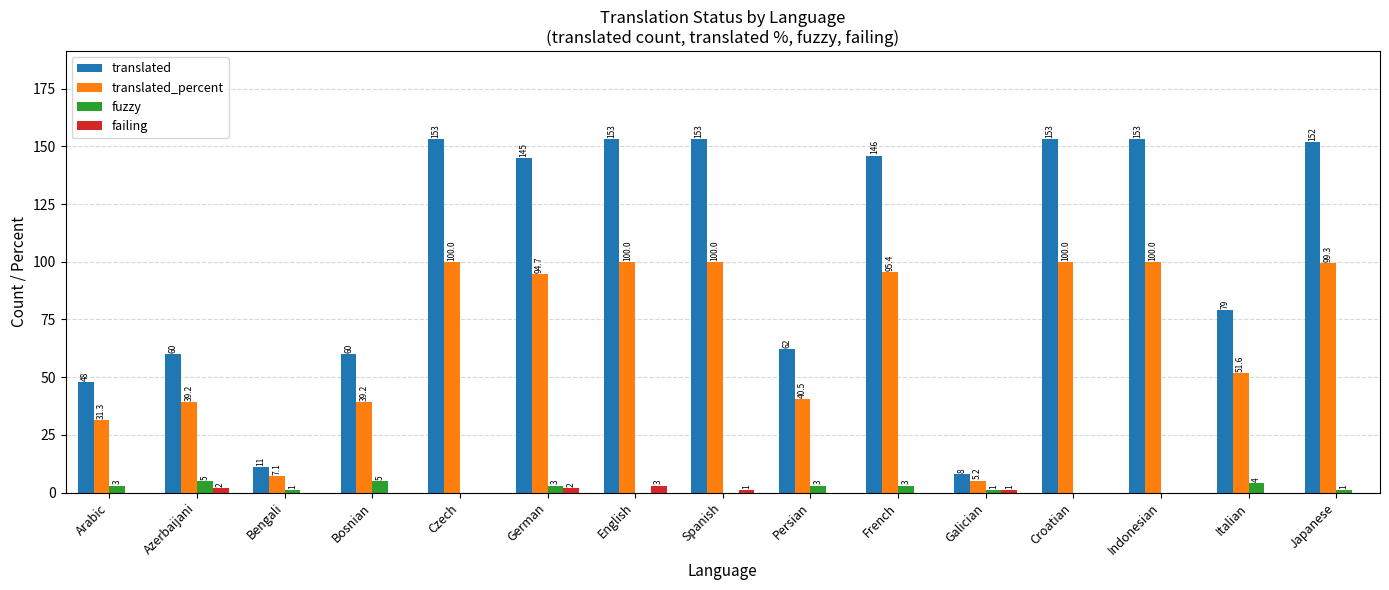

At which category is the sum across all series the highest?

English